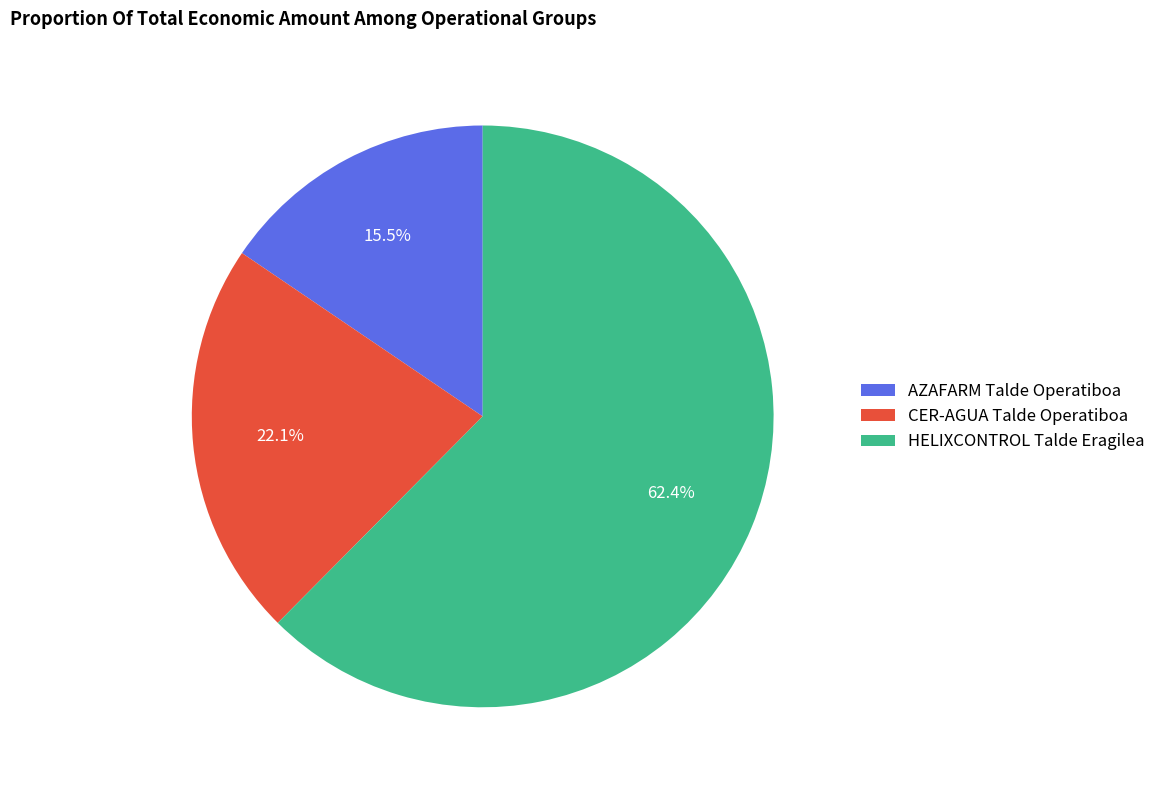

Rank the categories by value from highest to lowest.

HELIXCONTROL Talde Eragilea, CER-AGUA Talde Operatiboa, AZAFARM Talde Operatiboa